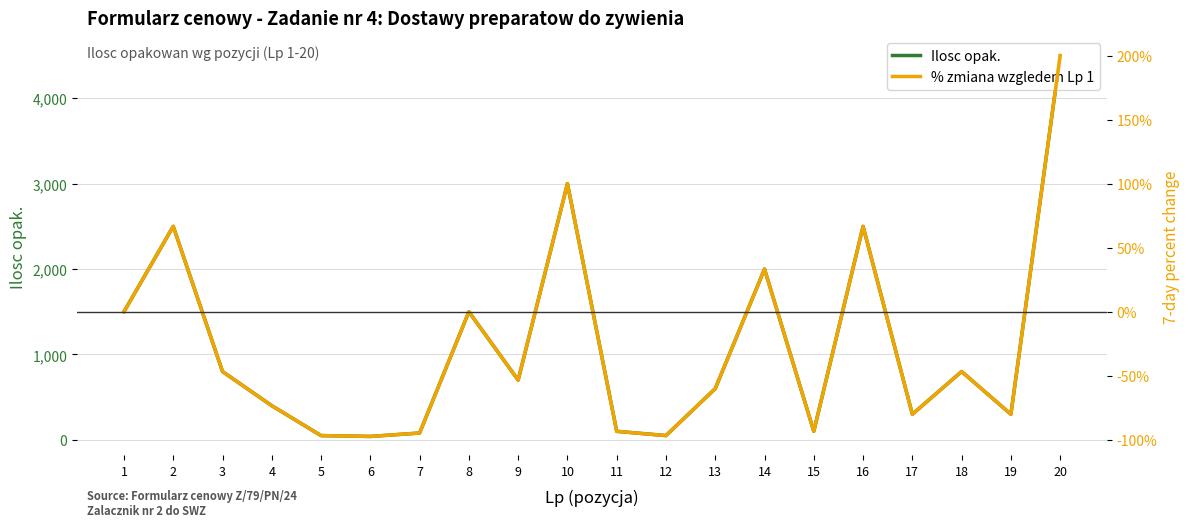

Rank the series at 4 from highest to lowest value.

Ilosc opak., % zmiana wzgledem Lp 1